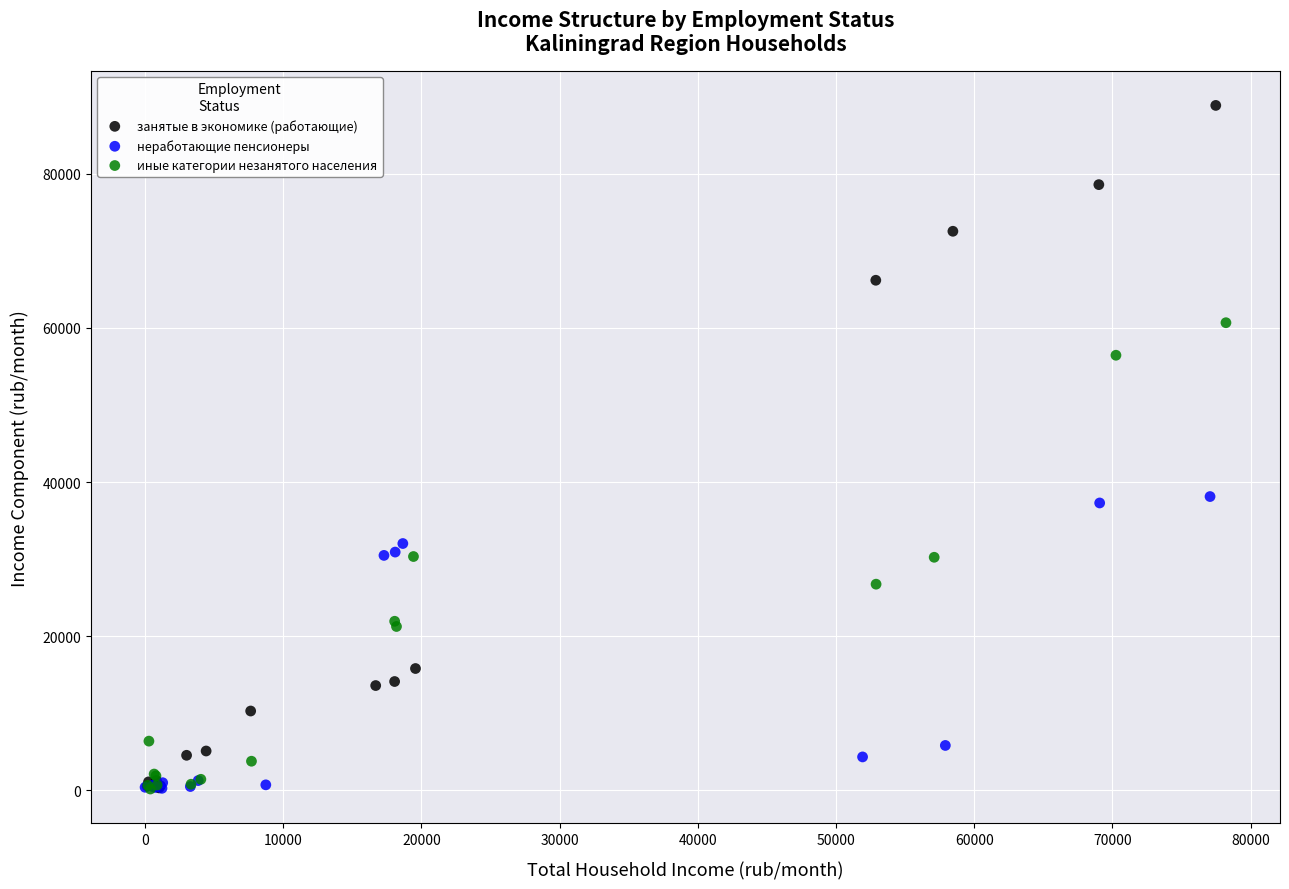

Which series has the largest Y range (max minus min)?

занятые в экономике (работающие)